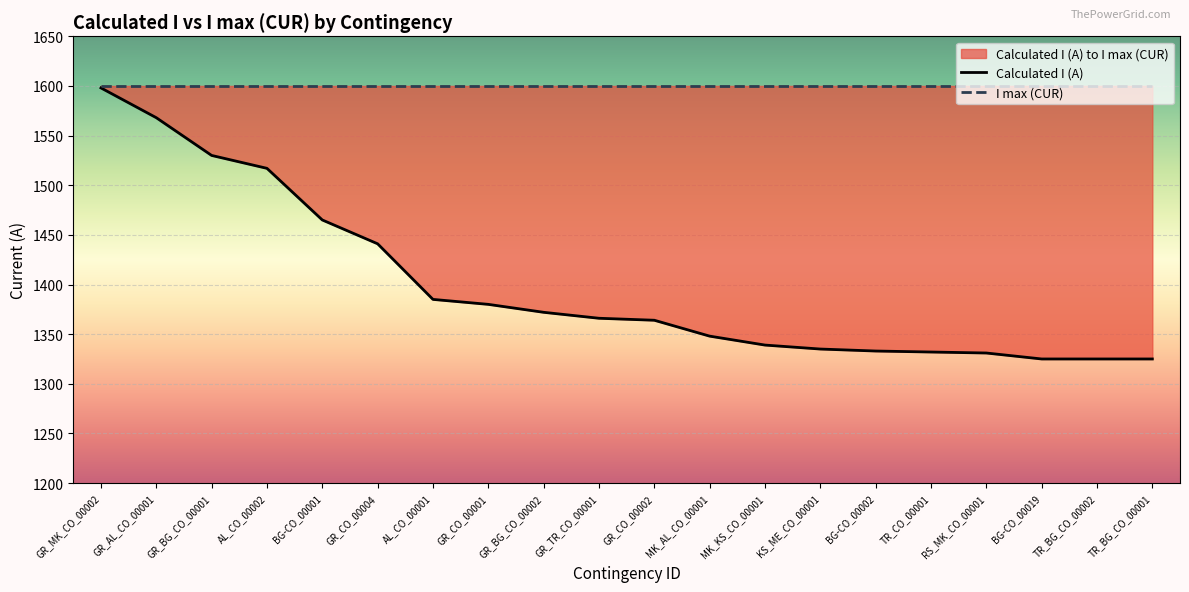

What is the minimum value shown in the chart?

1325